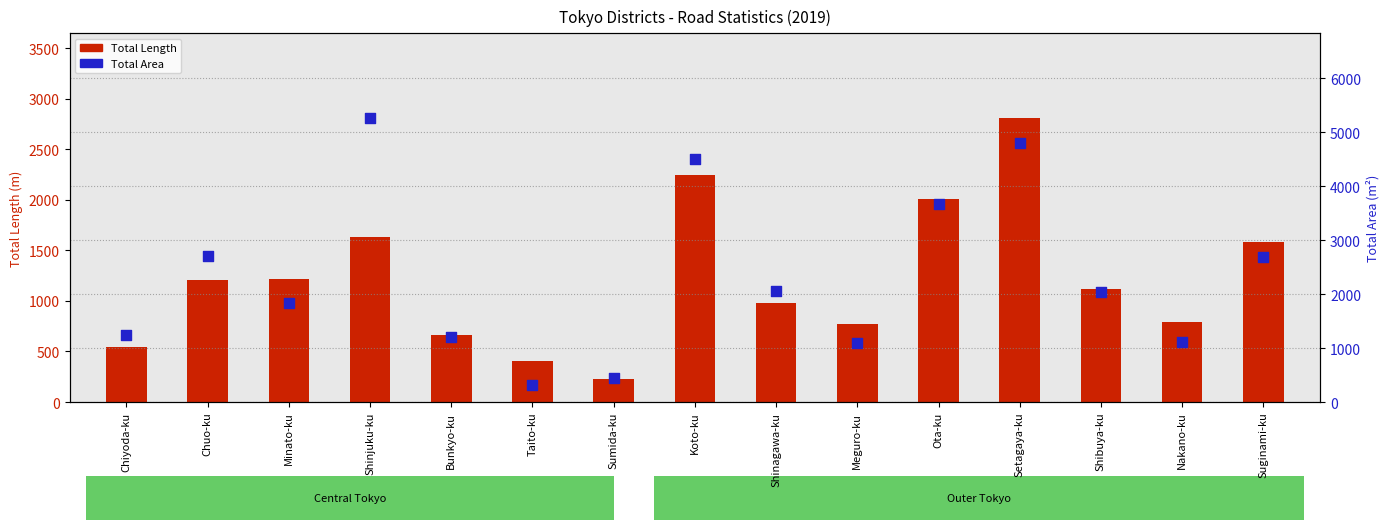

Which series has the largest total across all categories?

Total Area